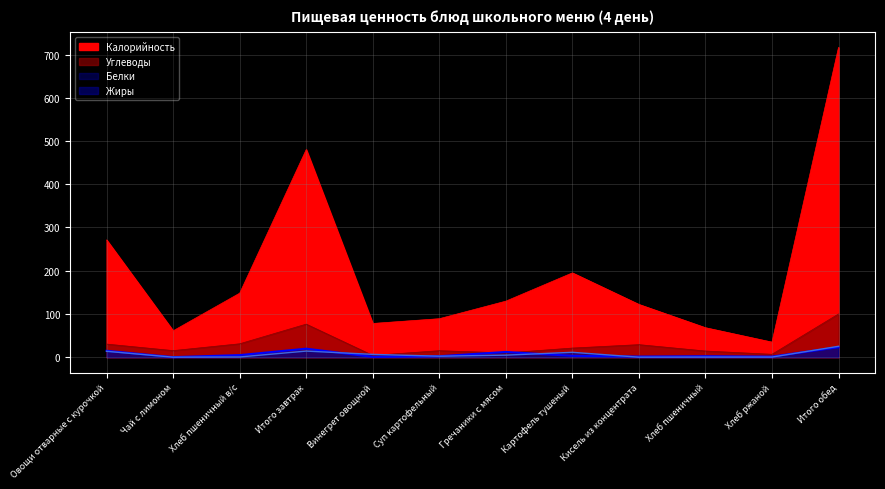

Rank the series by their maximum value, from highest to lowest.

Калорийность, Углеводы, Жиры, Белки